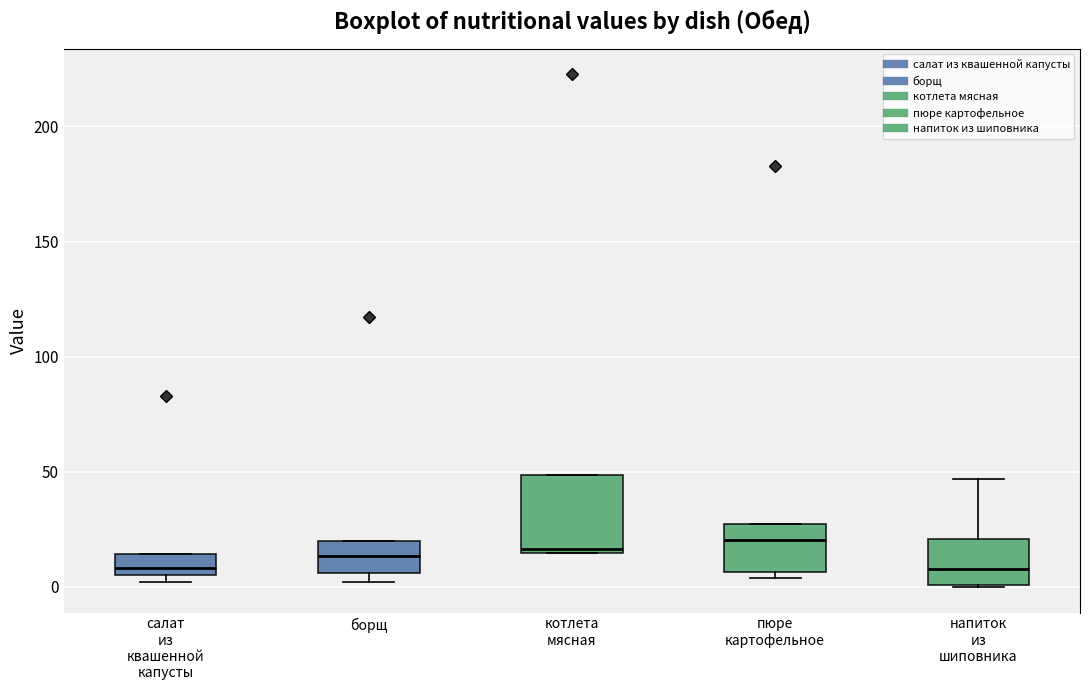

Where is the upper edge of the box for пюре картофельное on the y-axis? The values are not printed on the chart, so give them approximately, as read against the axis.

25